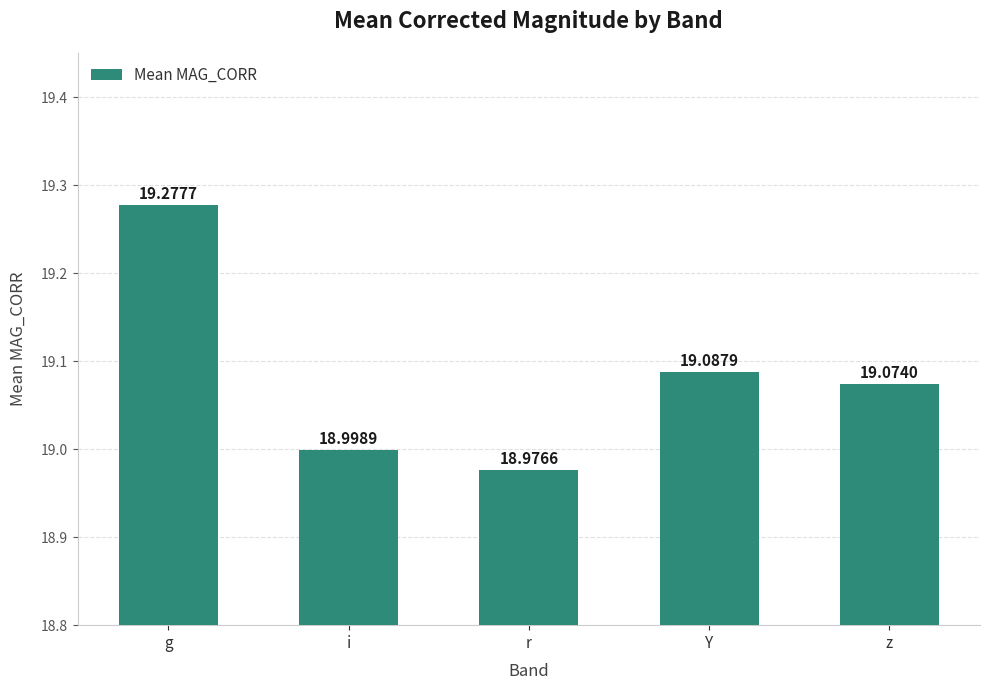

What is the minimum value shown in the chart?

19.0